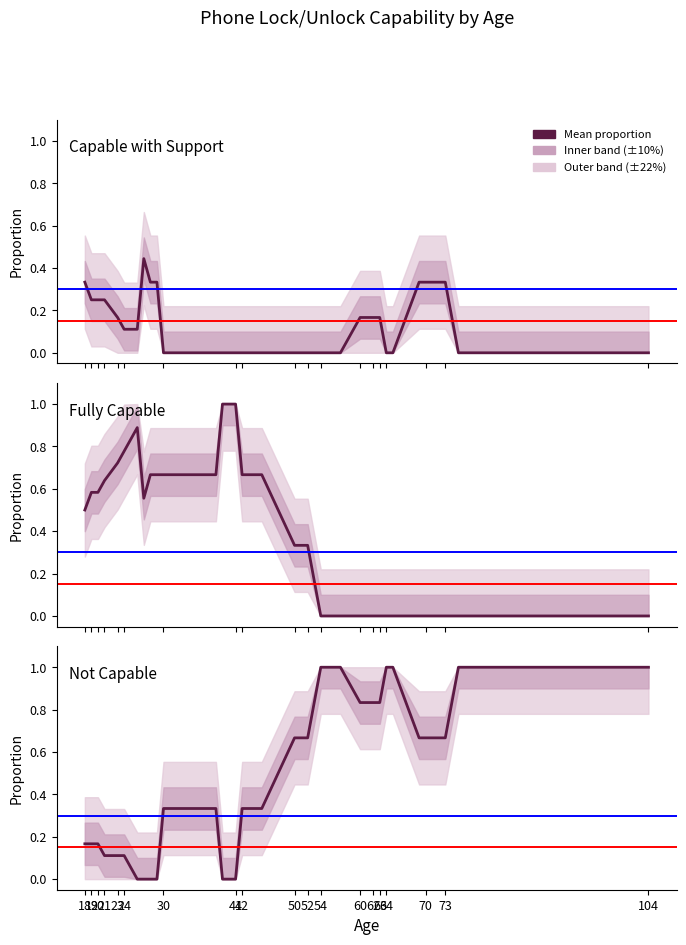

What is the value of the Fully Capable point at the 13th from the left?

0.7